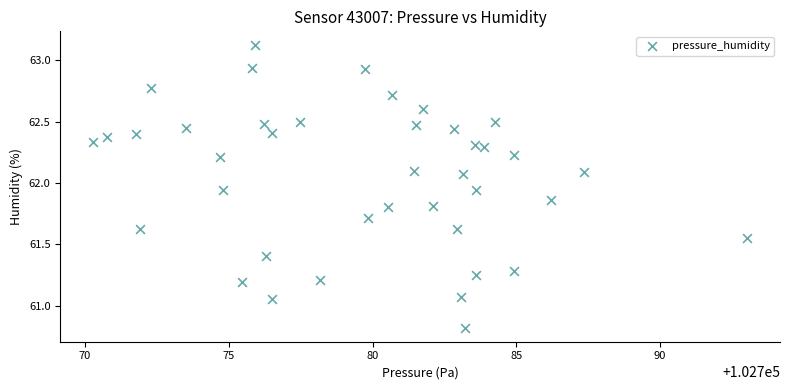

What is the range of Y values (max minus min)?

2.3